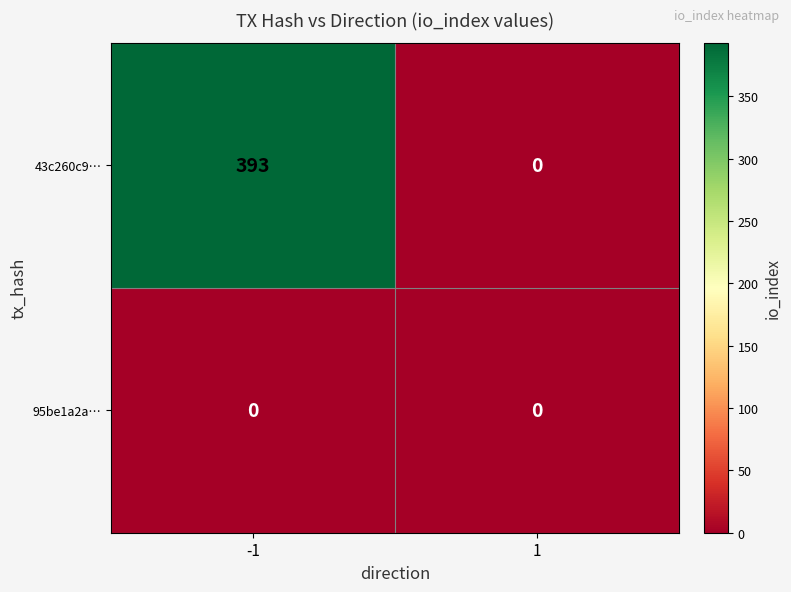

List the series in order of their overall mean, highest first.

43c260c9…, 95be1a2a…